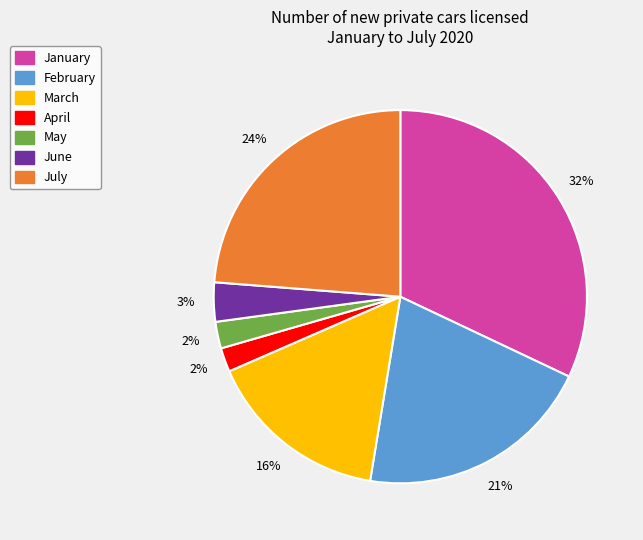

To the nearest percent, what percentage of the pie is April?

2%